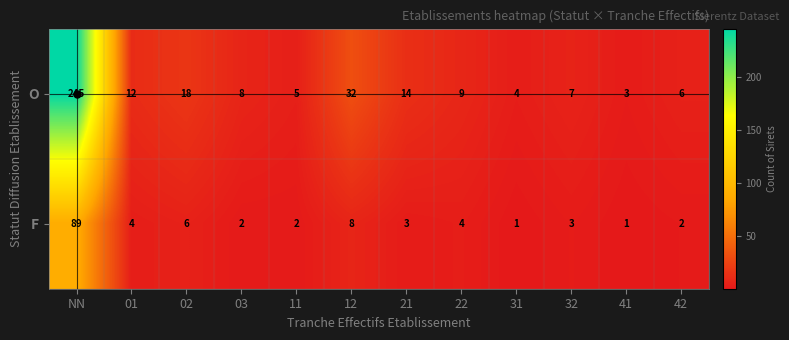

How many categories are shown in the chart?

12